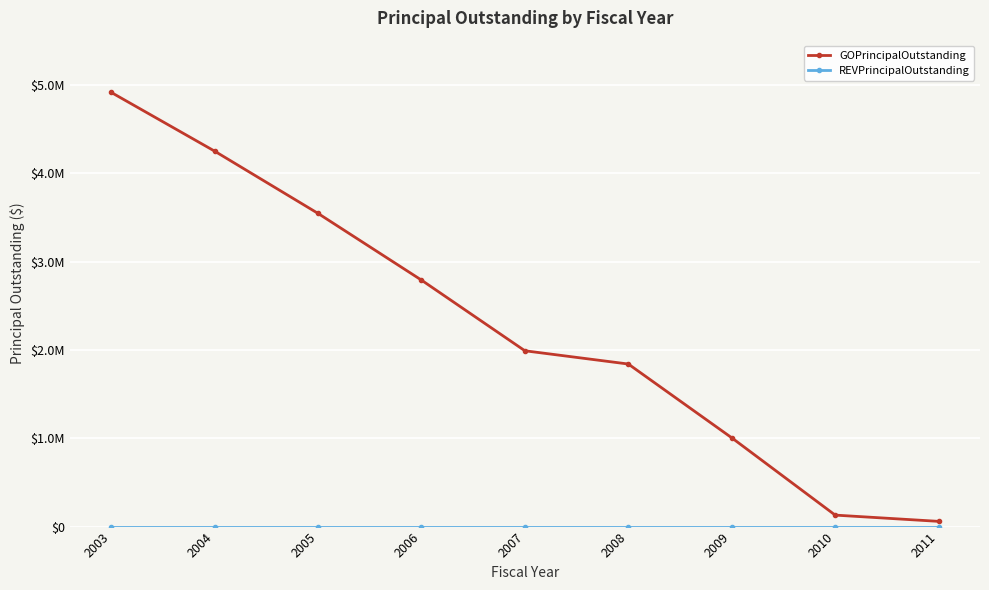

At which label does GOPrincipalOutstanding first exceed 1989990?

2003